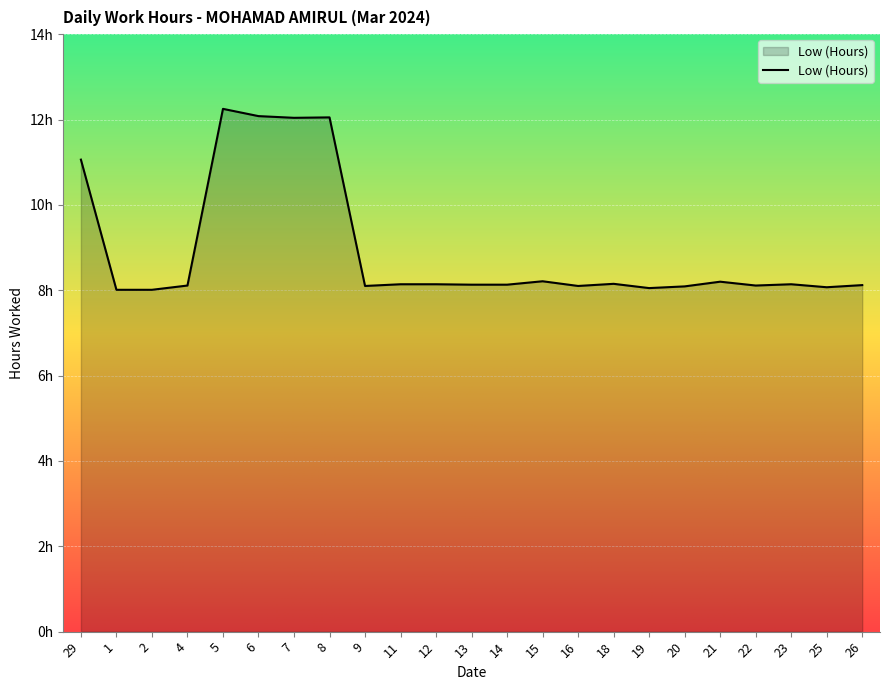

What is the change in value from 8 to 20?

-4.0